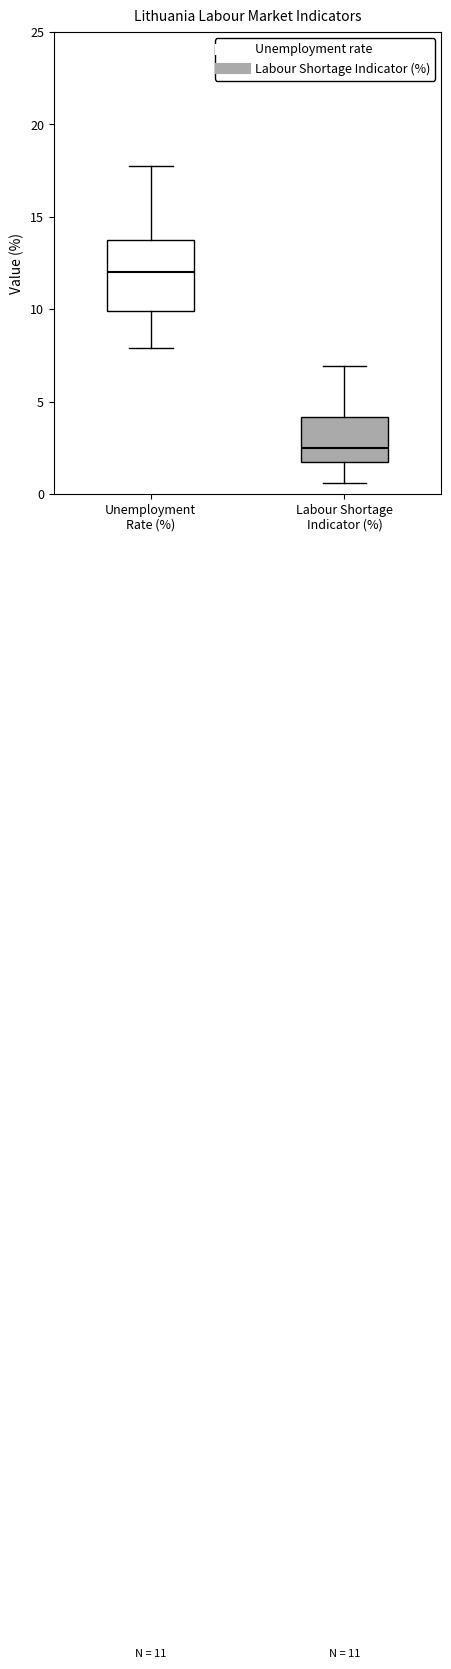

Which box has the lowest median line?

Labour Shortage Indicator (%)